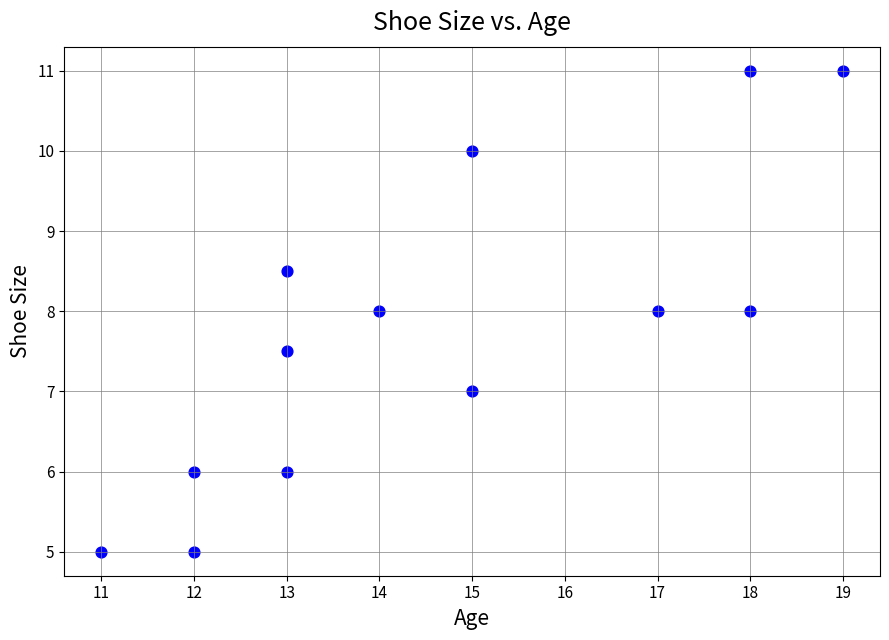

What is the range of X values (max minus min)?

8.0